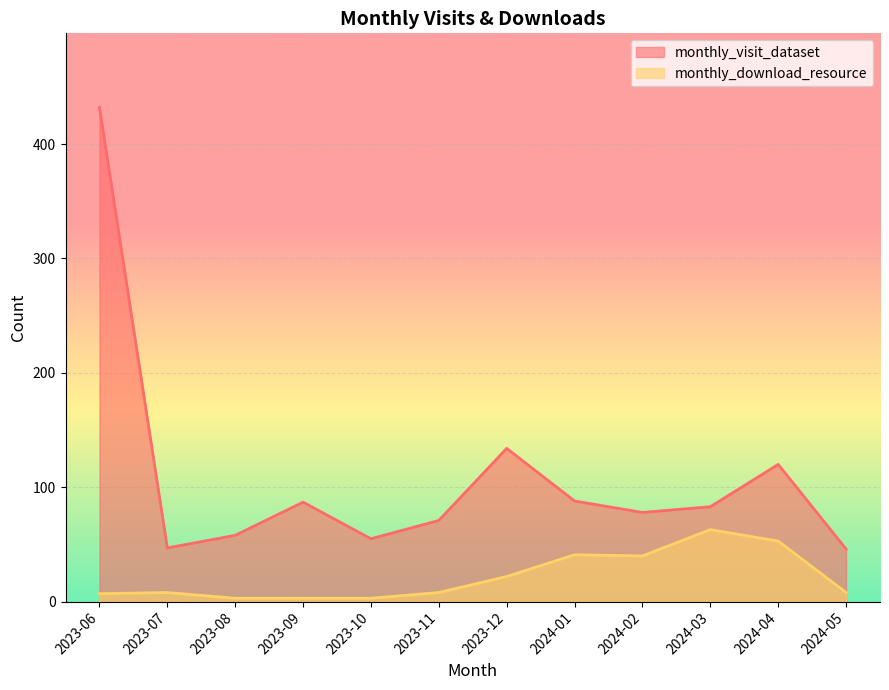

What is the lowest value of the monthly_visit_dataset series?

46